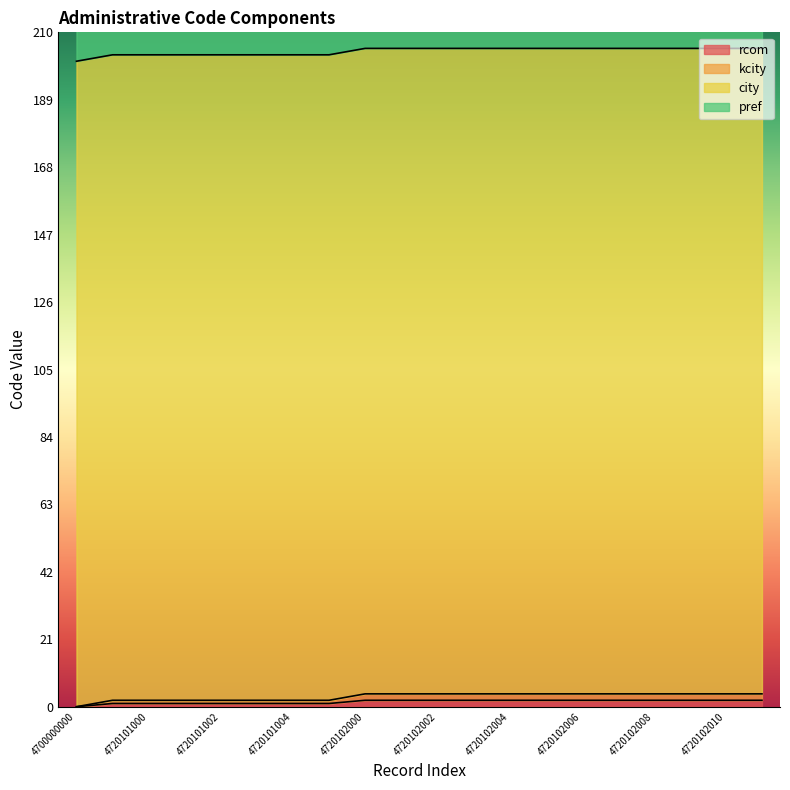

True or false: kcity and rcom cross at least once.

False